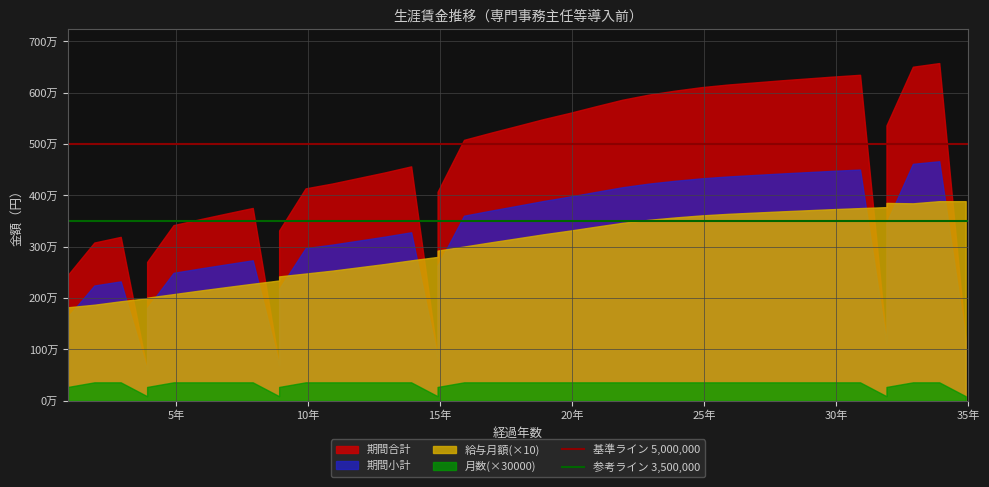

What is the sum of all 参考ライン 3,500,000 values?

7000000